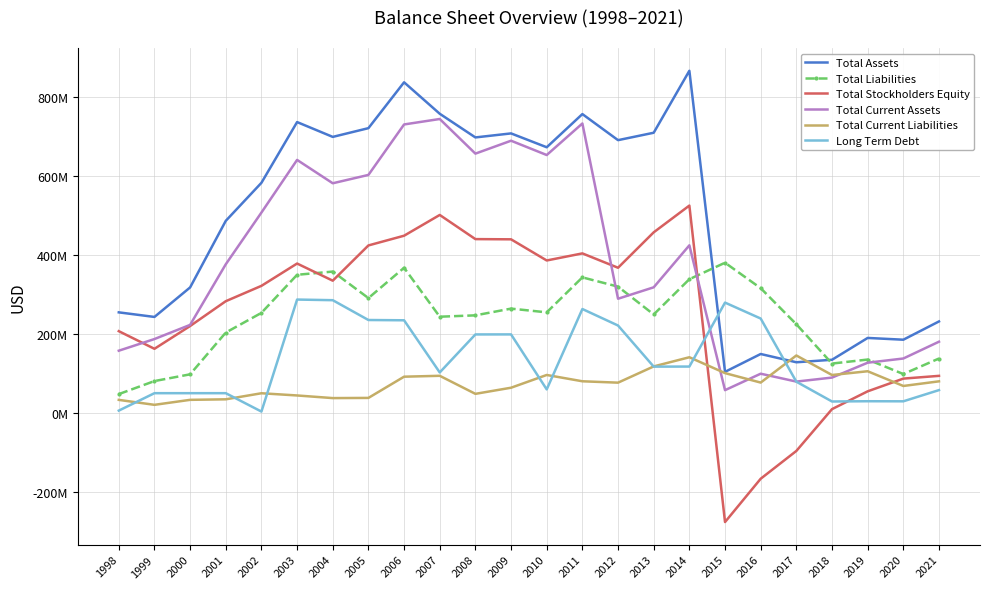

What are all the series names shown in the legend?

Total Assets, Total Liabilities, Total Stockholders Equity, Total Current Assets, Total Current Liabilities, Long Term Debt